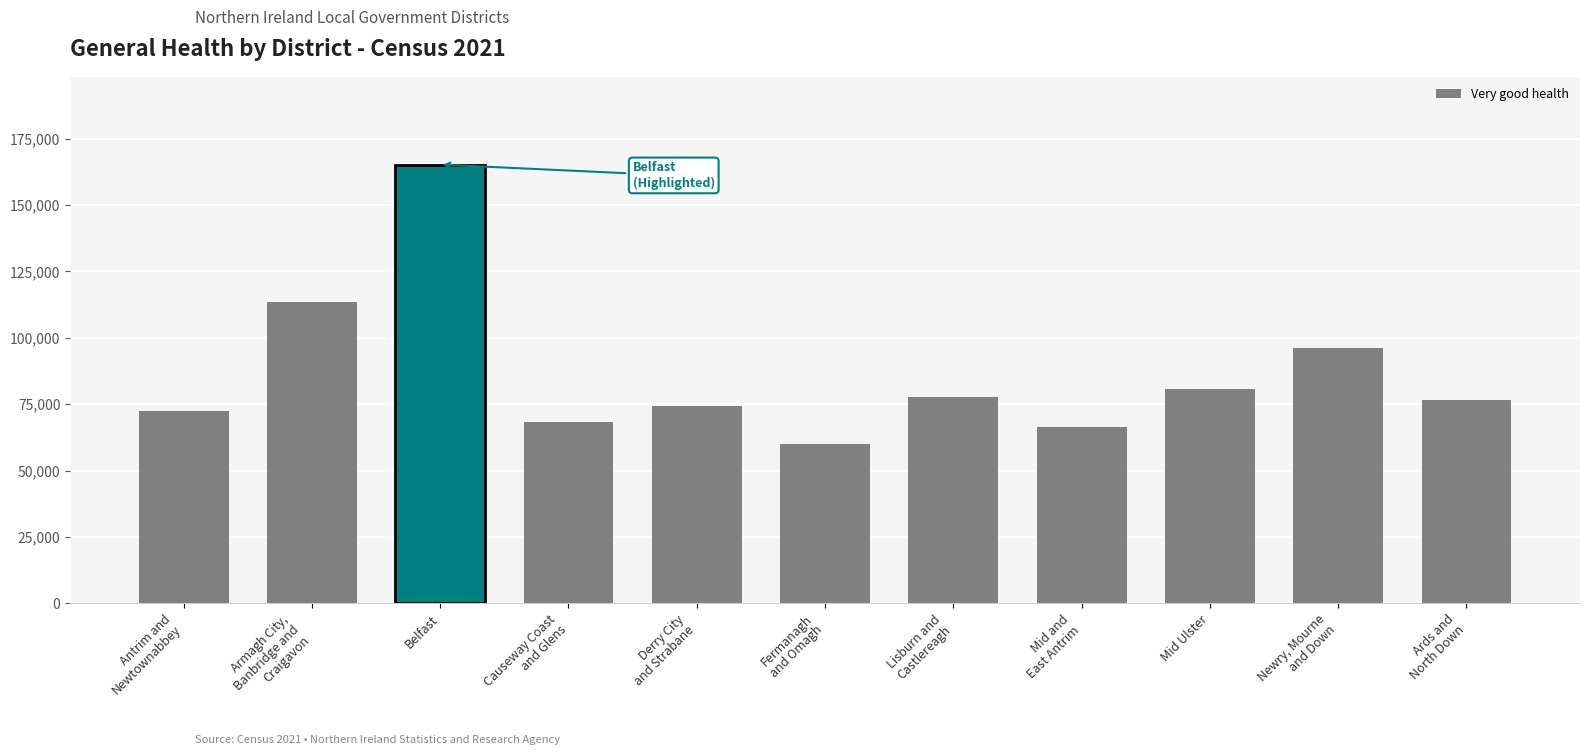

What is the label of the 11th bar from the left?

Ards and
North Down